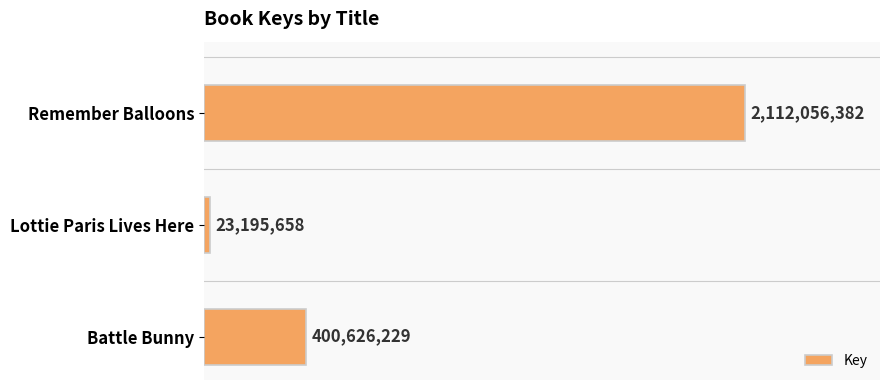

Where is the data nearest to the value 1067626020?

Battle Bunny